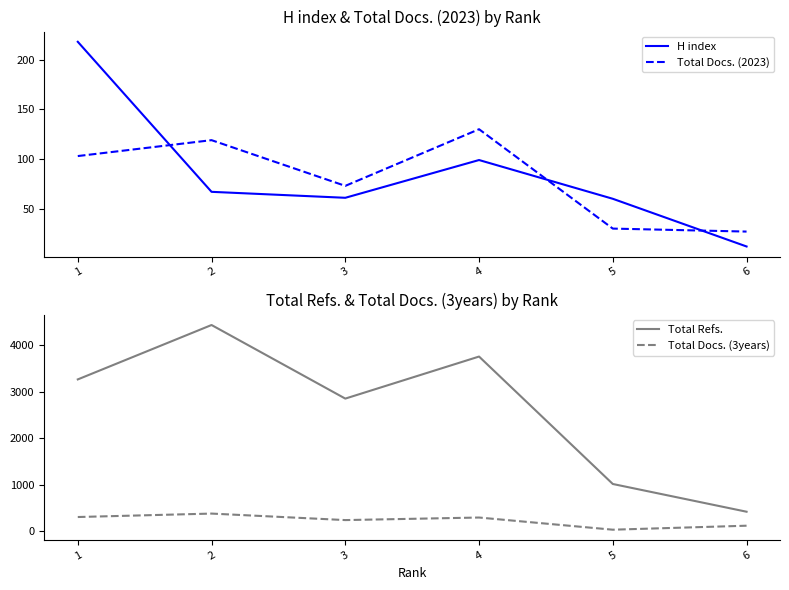

True or false: Total Docs. (3years) and Total Refs. cross at least once.

False